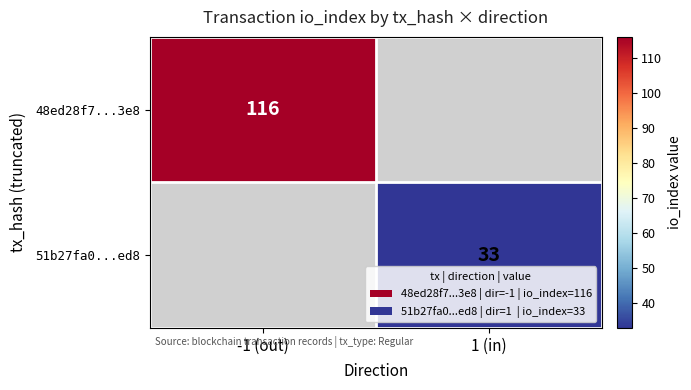

The 51b27fa0...ed8 series shows 51 at 1 (in). True or false?

False